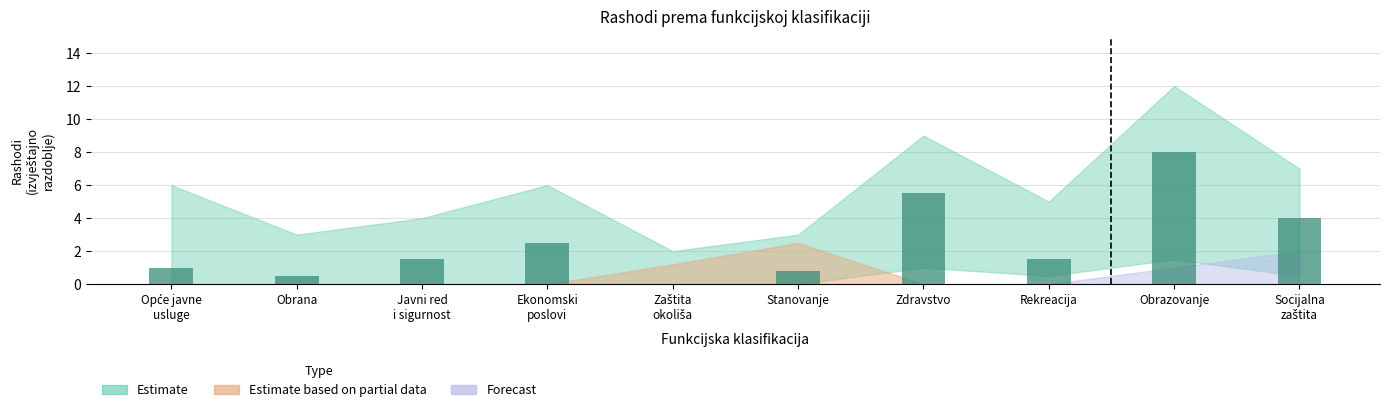

What is the sum of all values?

25.3